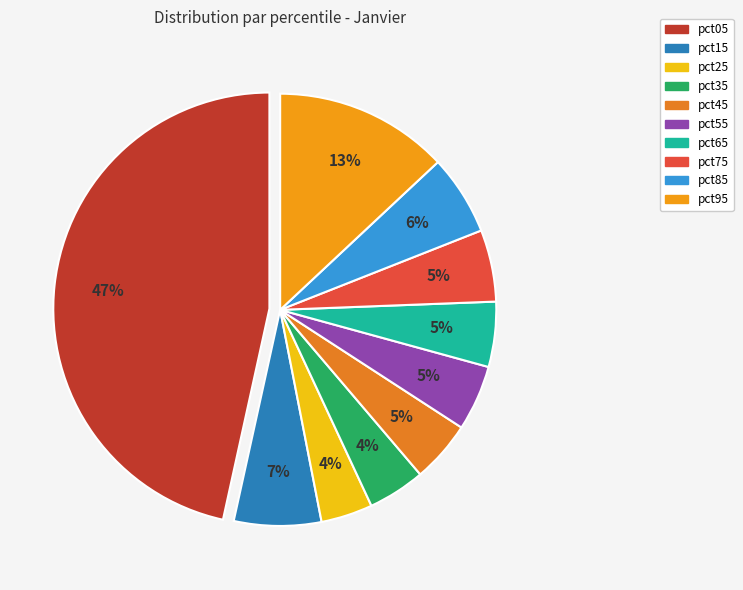

What is the change in value from pct15 to pct55?

-0.1